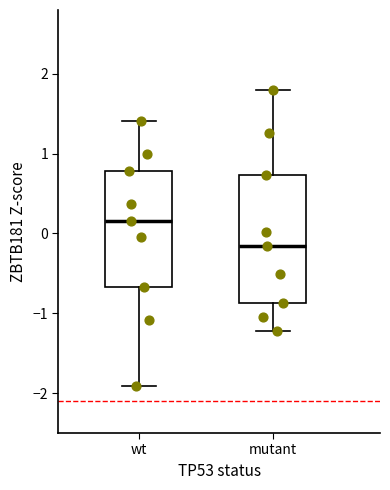

Which box has the highest median line?

wt